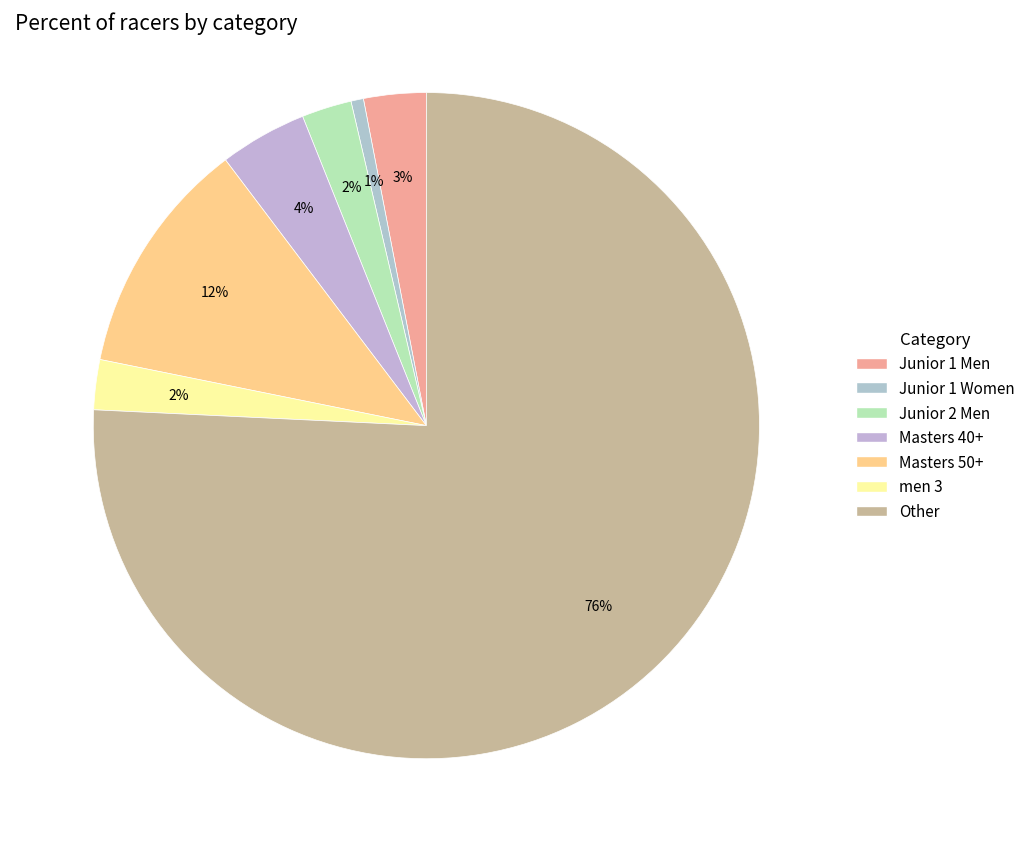

To the nearest percent, what is the average slice percentage?

14%